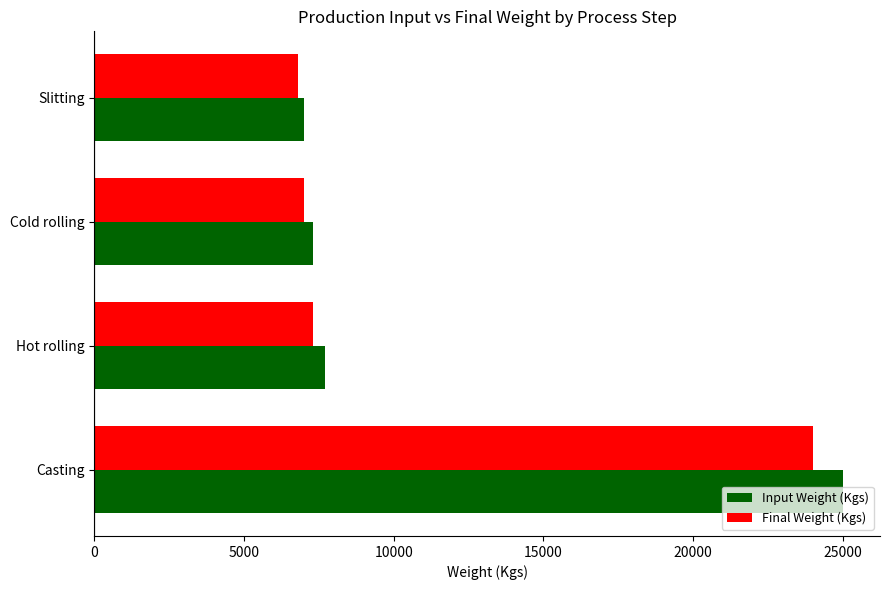

What is the minimum value shown in the chart?

6800